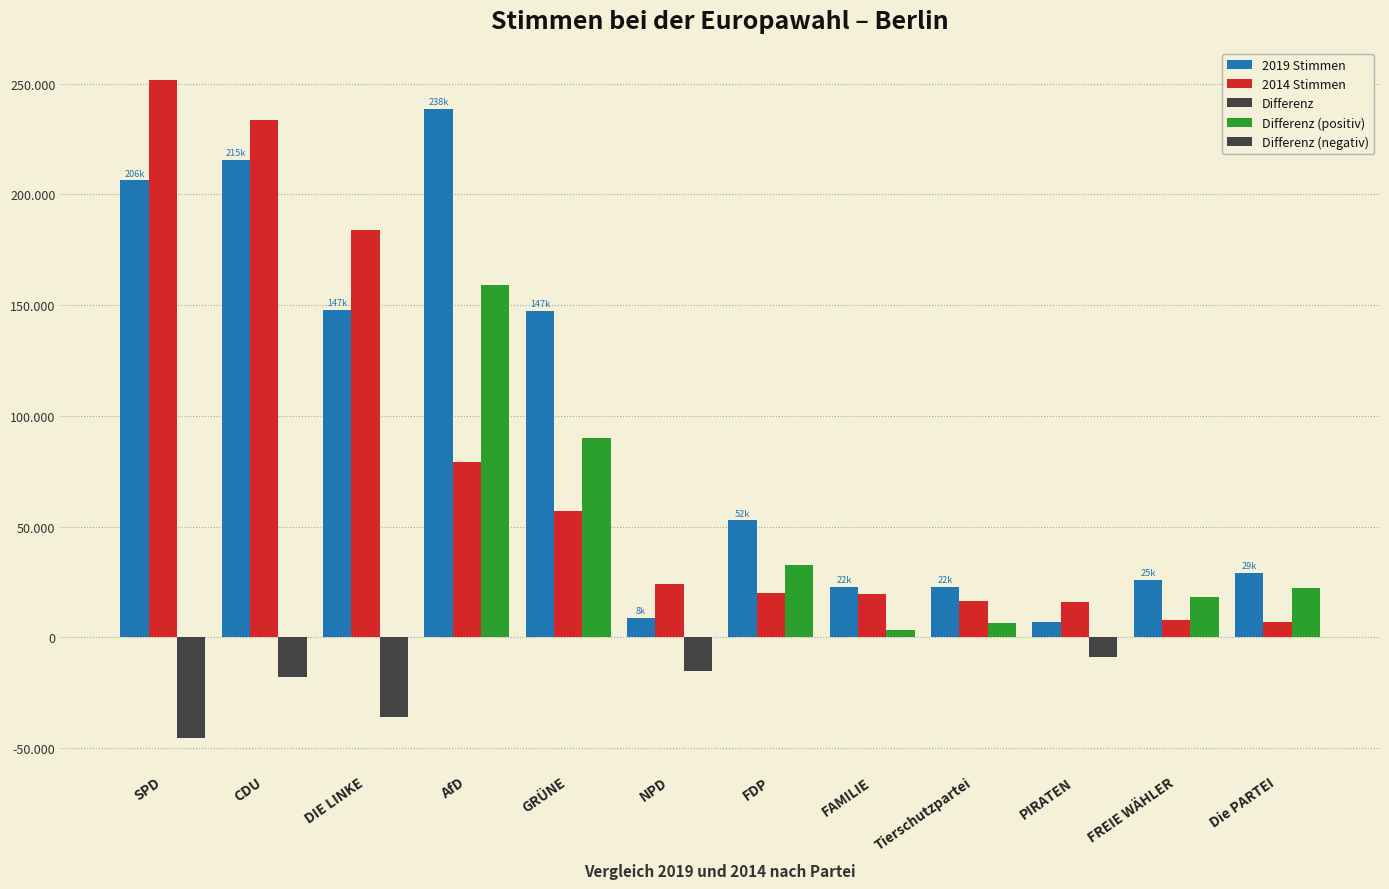

Is it true that Differenz equals 90167 at GRÜNE?

True